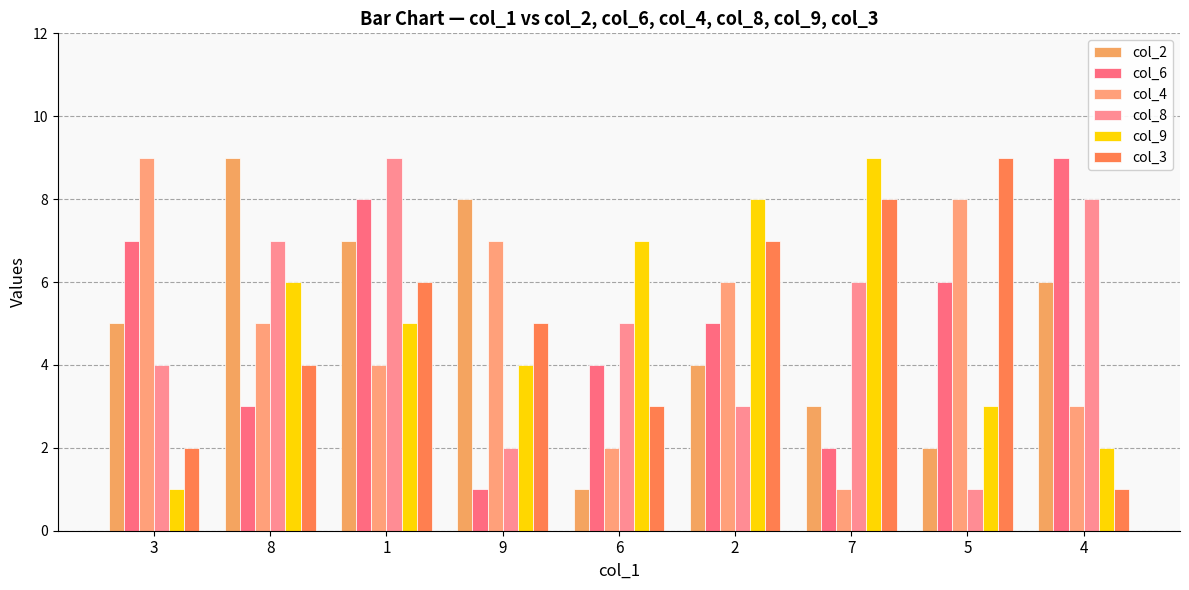

How many values in the col_9 series are below 5?

4